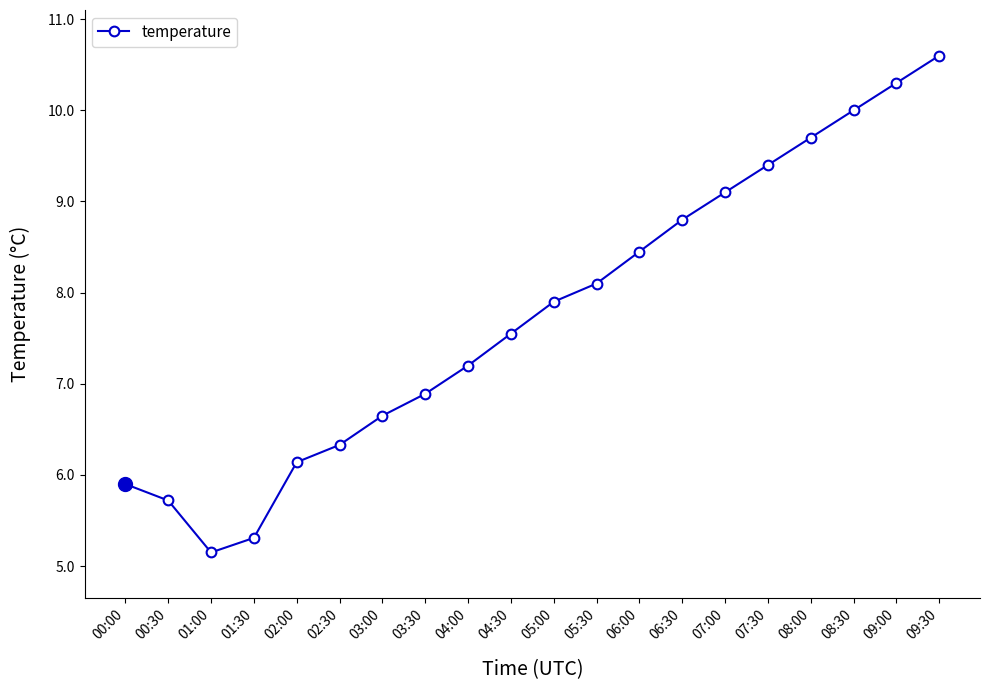

Where does the data first go above 7?

04:00